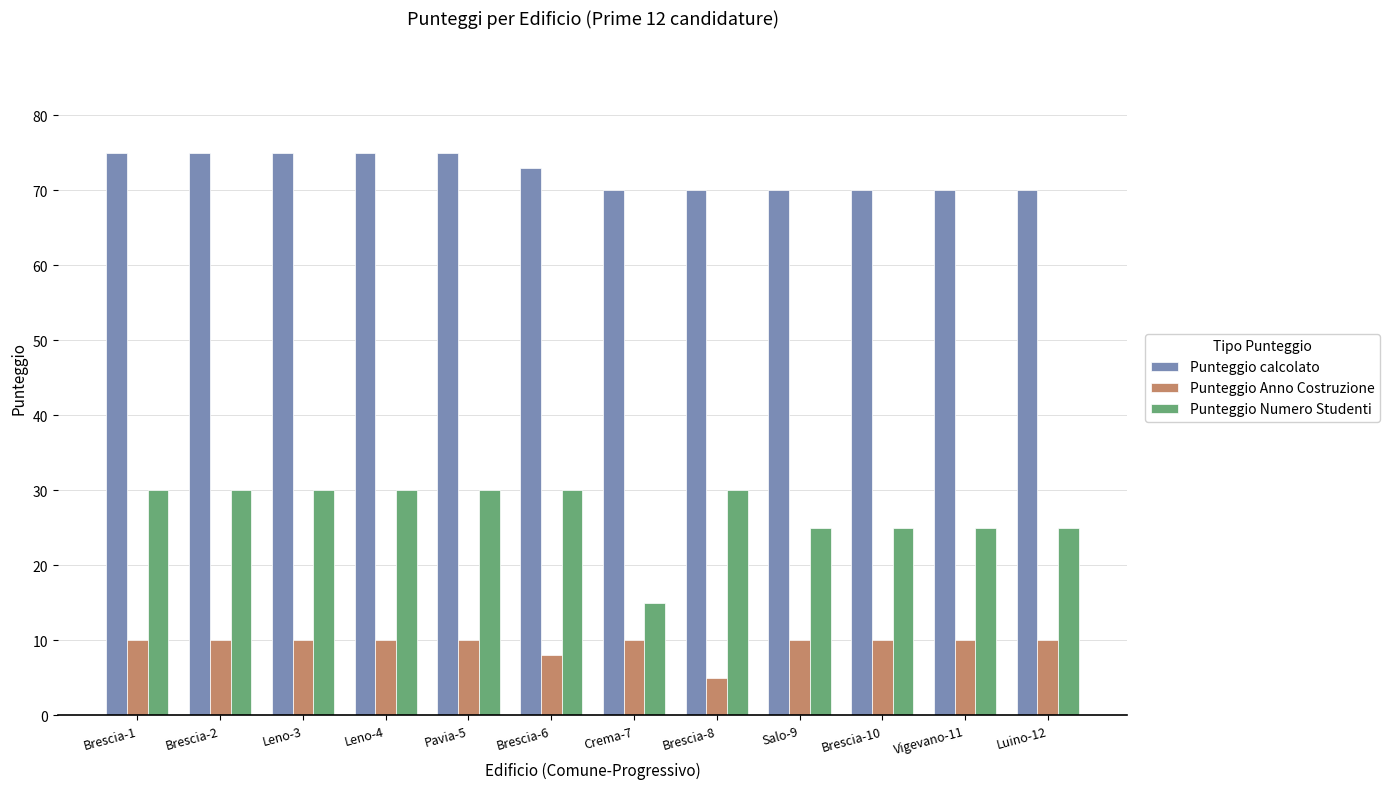

Rank the series by their average value, from lowest to highest.

Punteggio Anno Costruzione, Punteggio Numero Studenti, Punteggio calcolato